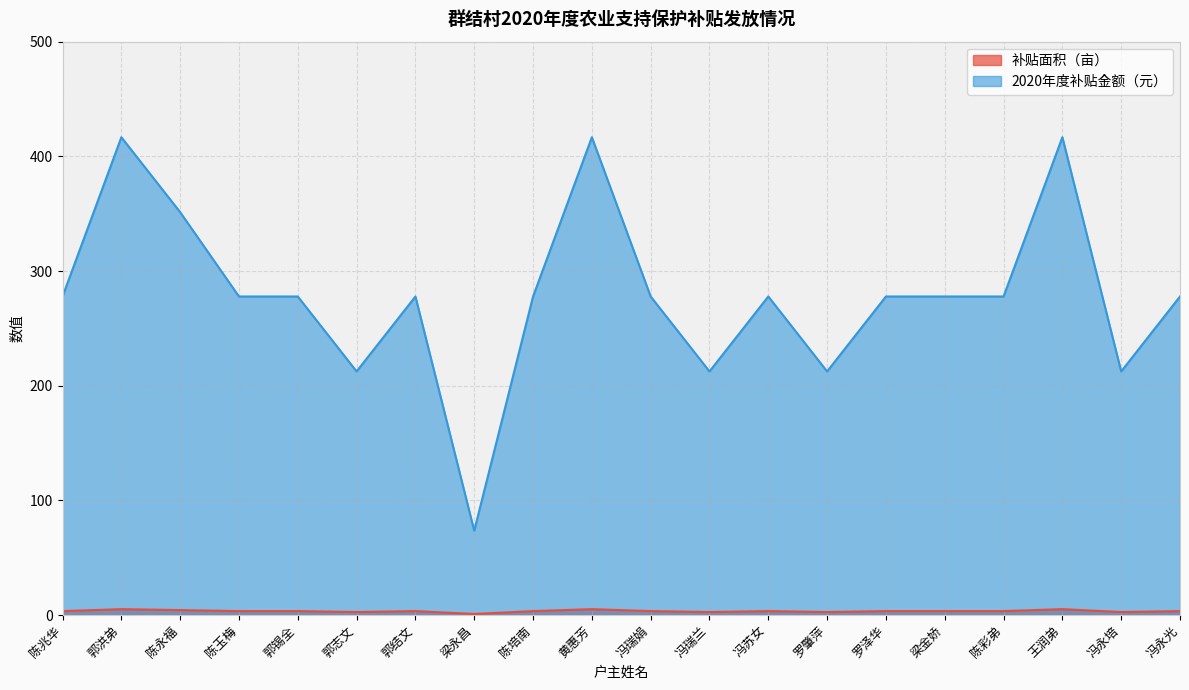

At 罗肇萍, list the series in order from largest to smallest.

2020年度补贴金额（元）, 补贴面积（亩）